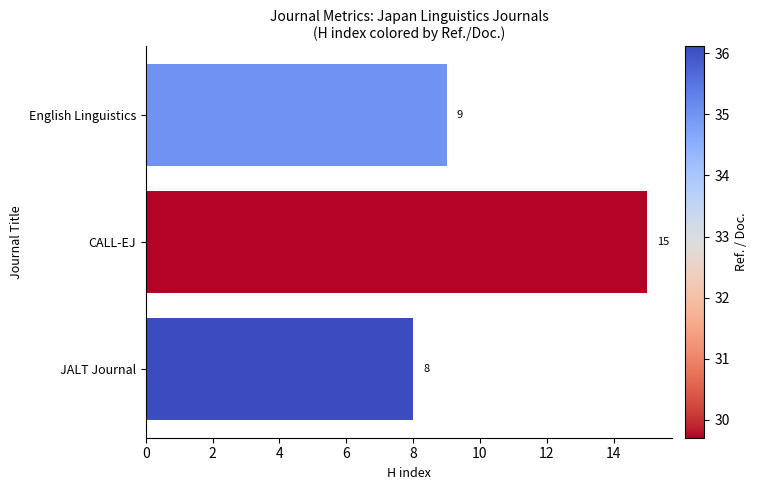

Rank the categories by value from lowest to highest.

JALT Journal, English Linguistics, CALL-EJ